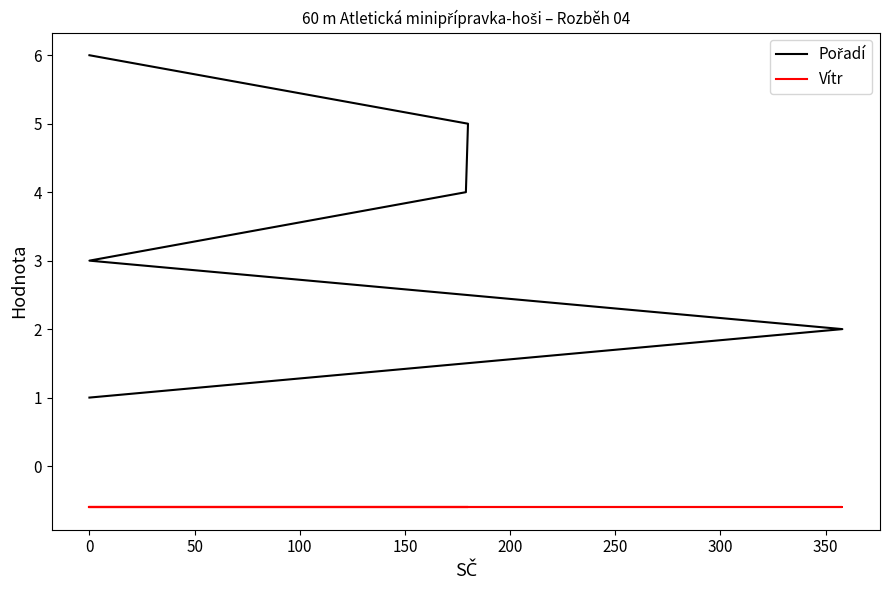

The value of Vítr at 0 is -0.6. True or false?

True